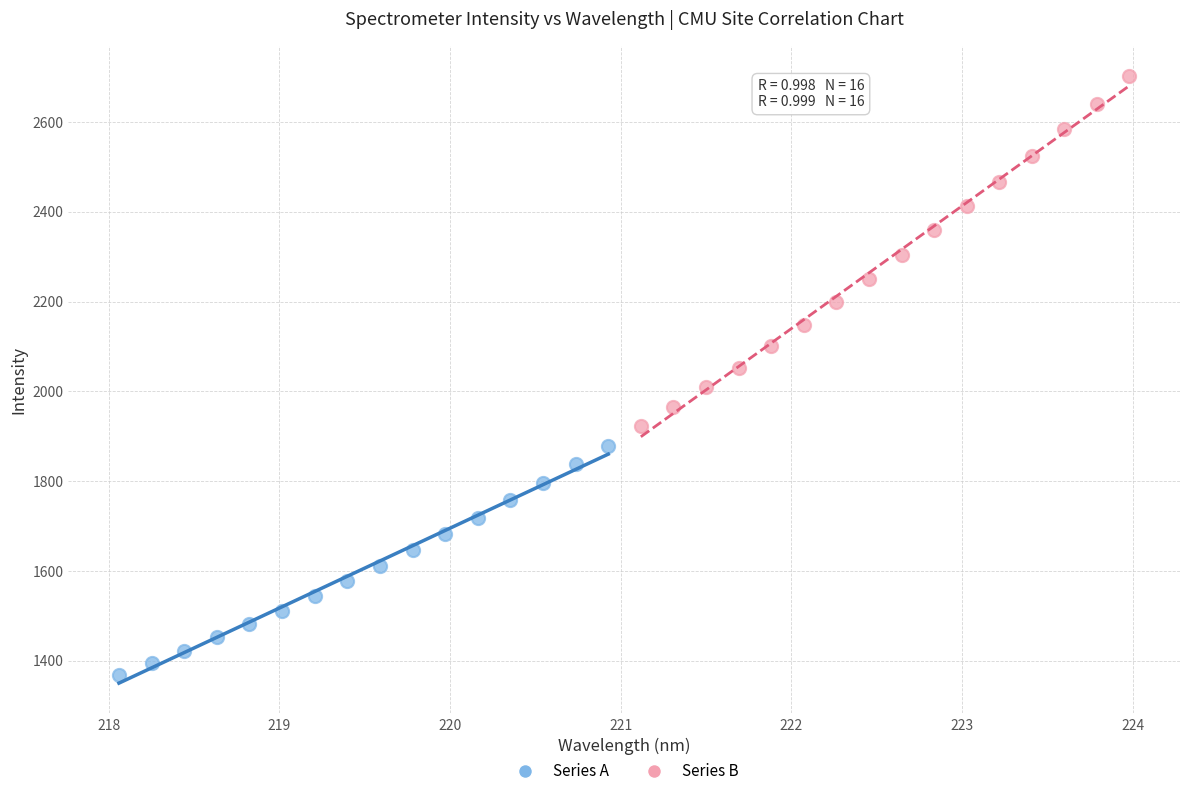

Which series reaches the minimum Y coordinate?

Series A